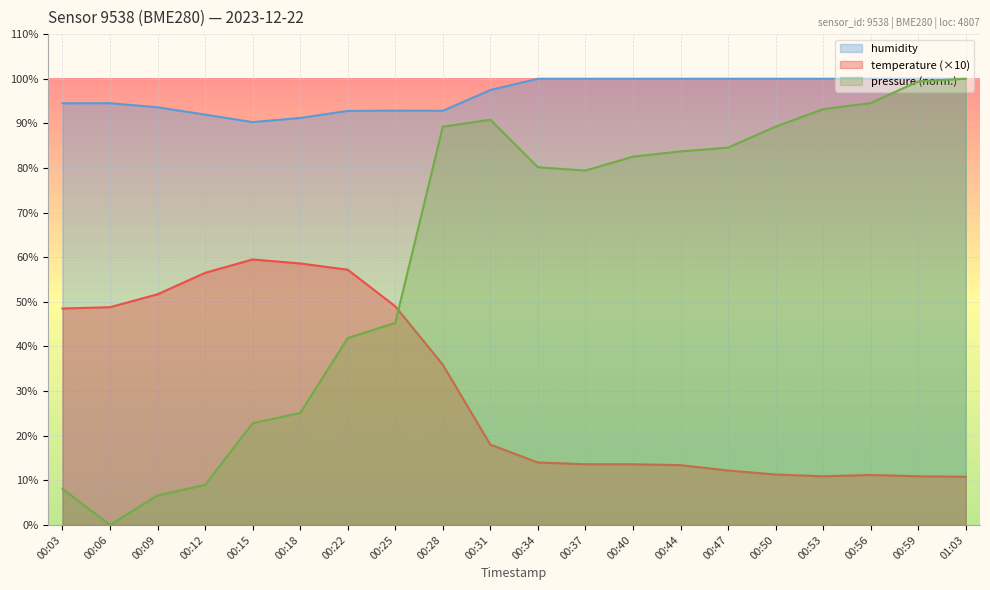

True or false: temperature and humidity intersect in this chart.

False